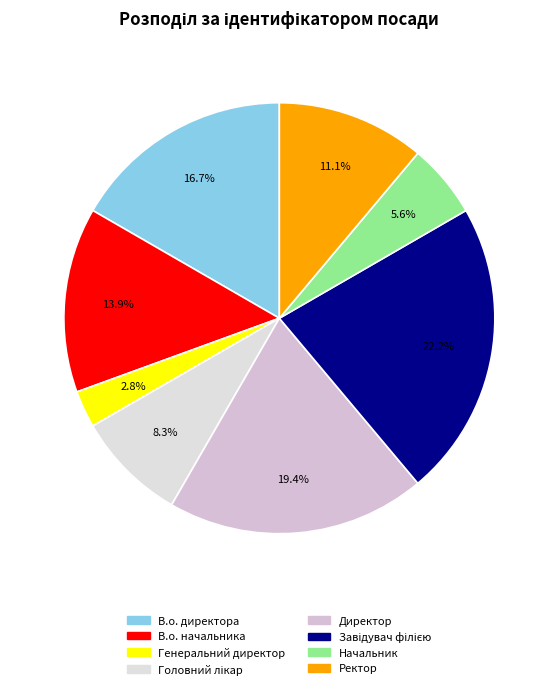

Is it true that Директор is 19% of the pie?

True